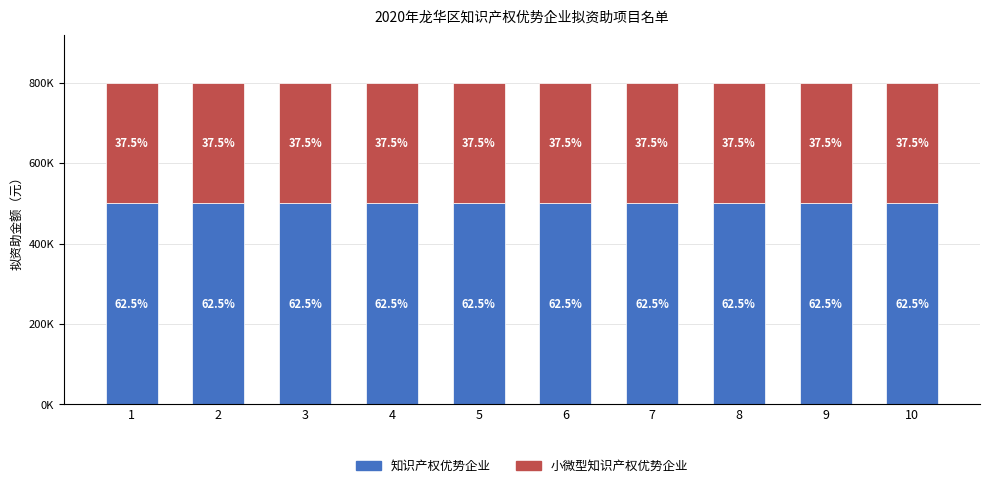

The 知识产权优势企业 series shows 500000 at 1. True or false?

True